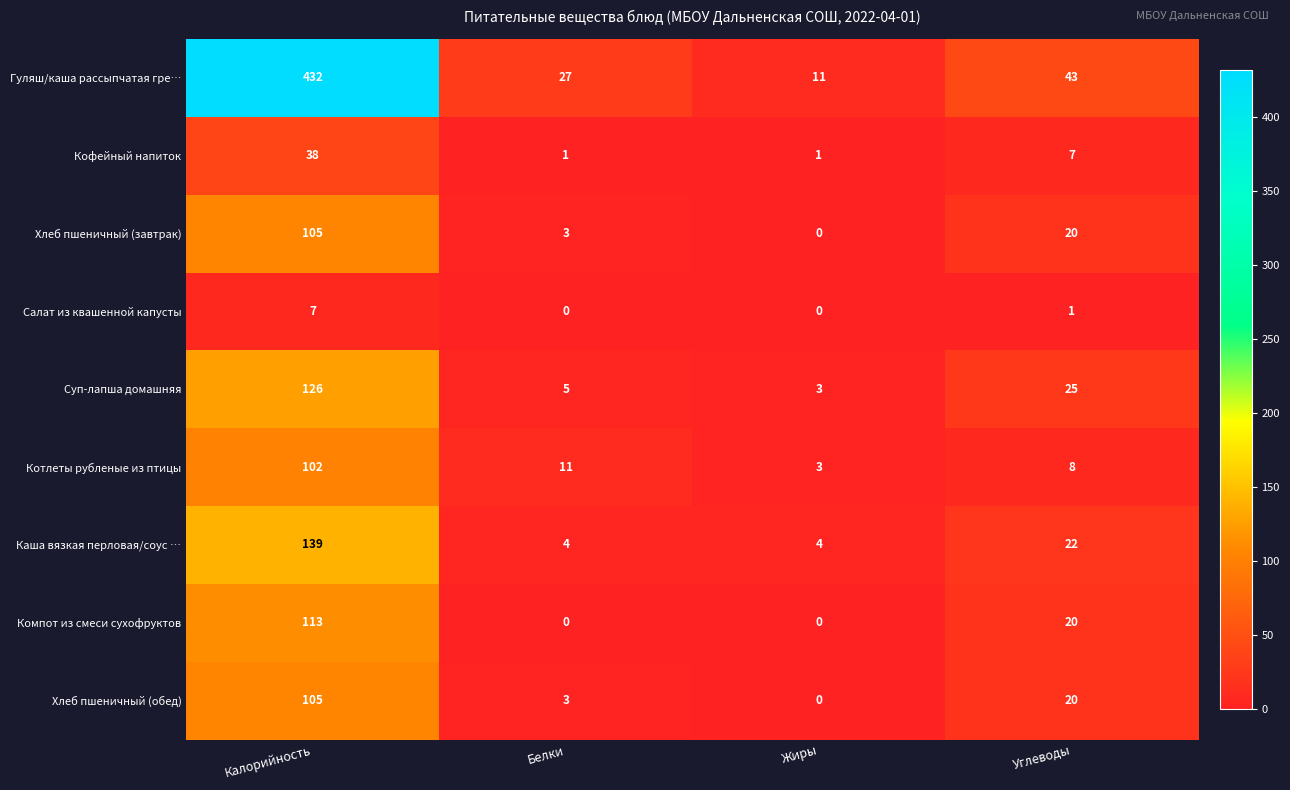

How many categories are shown in the chart?

4